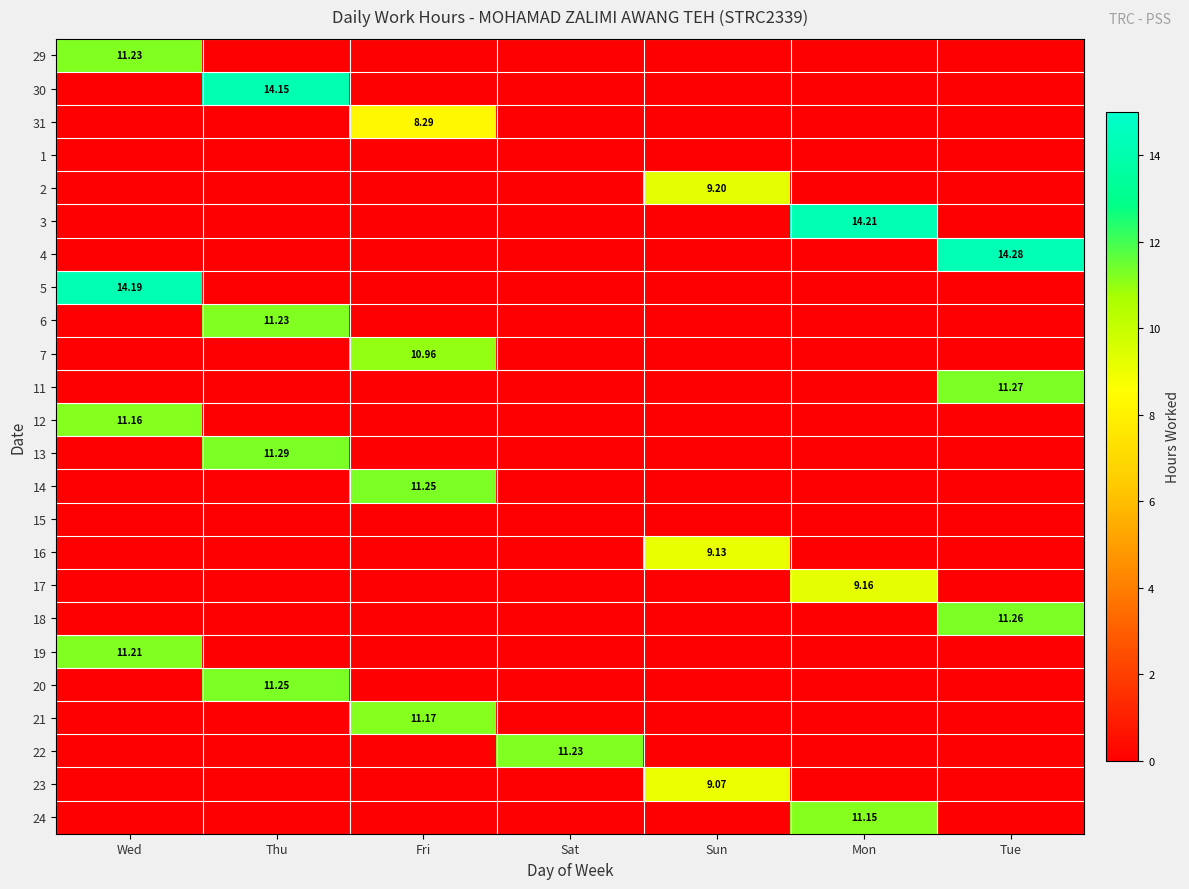

The 29 series shows 6.4 at Fri. True or false?

False